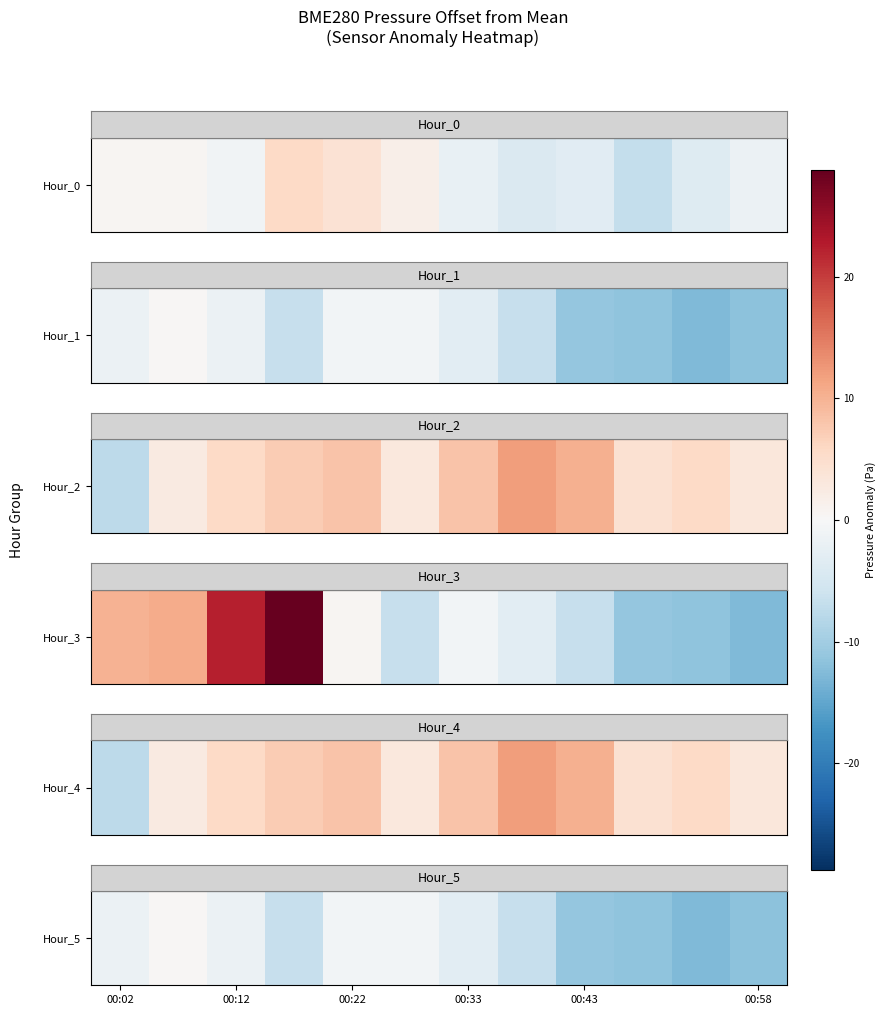

Count the number of categories in the chart.

12